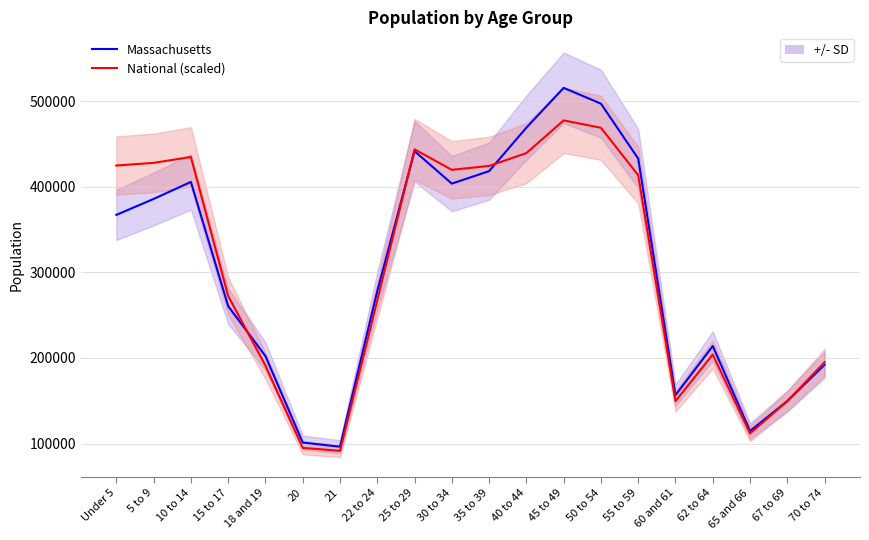

Rank the series at 21 from highest to lowest value.

Massachusetts, National (scaled)